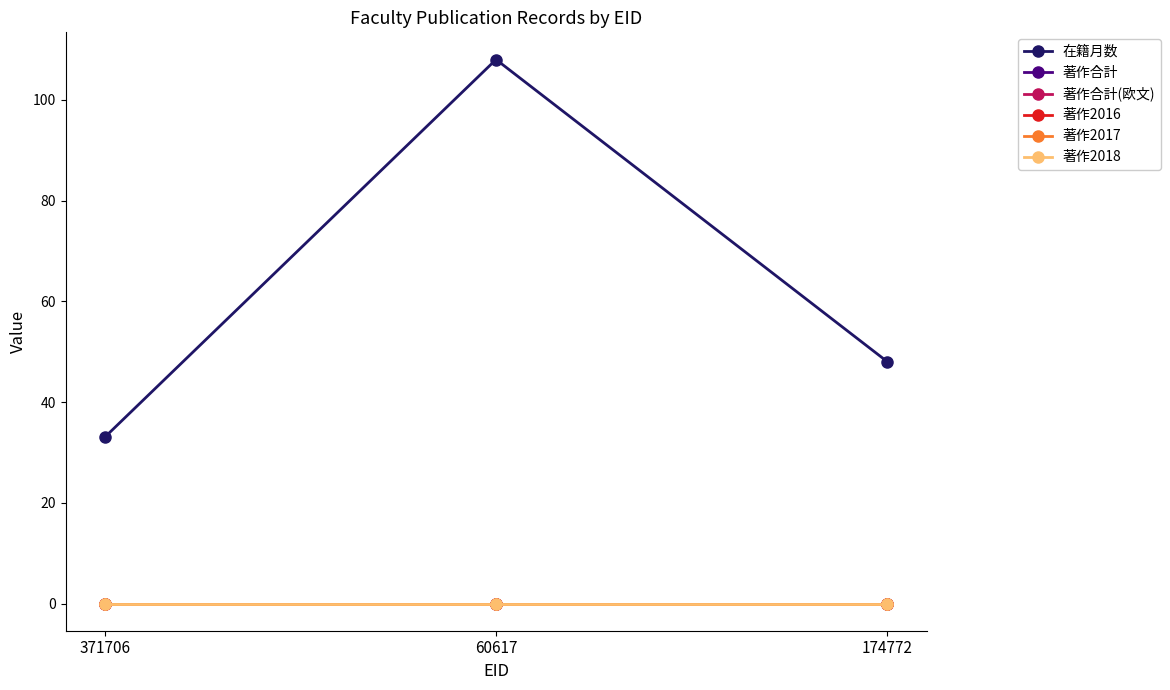

Where is 著作合計(欧文) nearest to the value 0?

371706